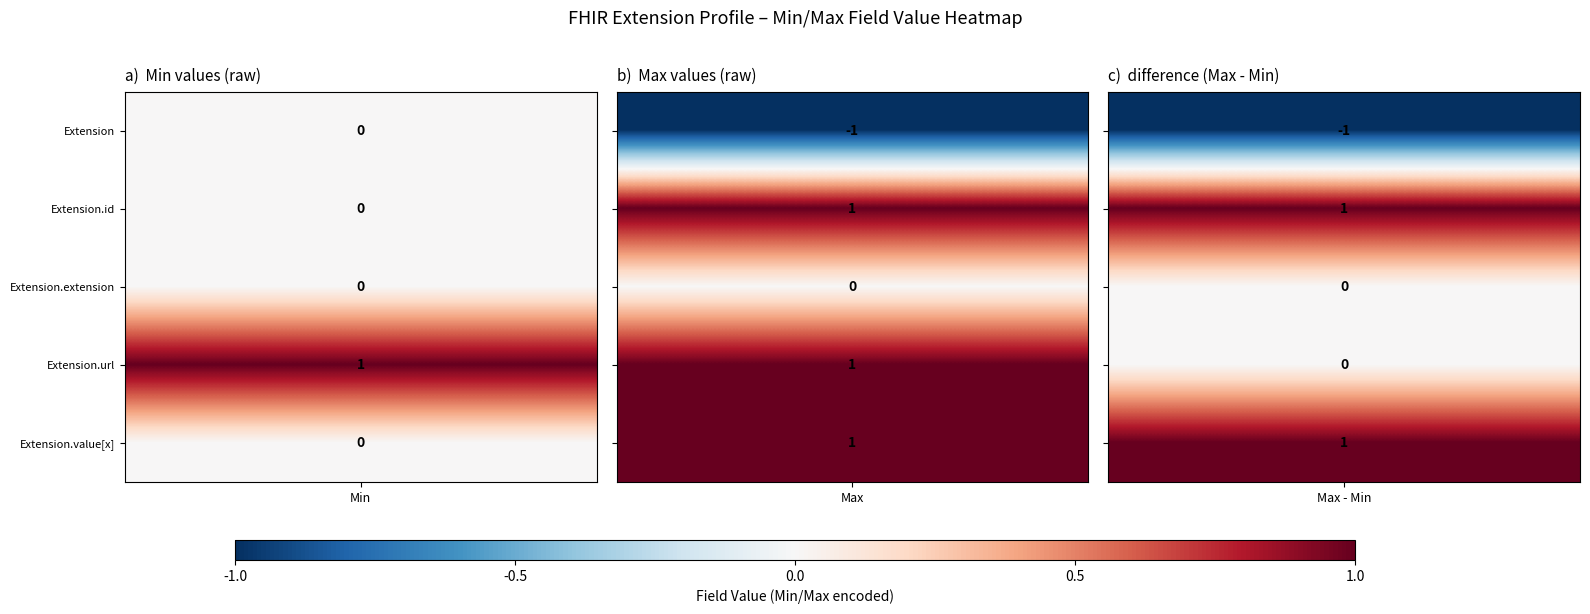

Is it true that Extension.id equals 0 at 3?

True